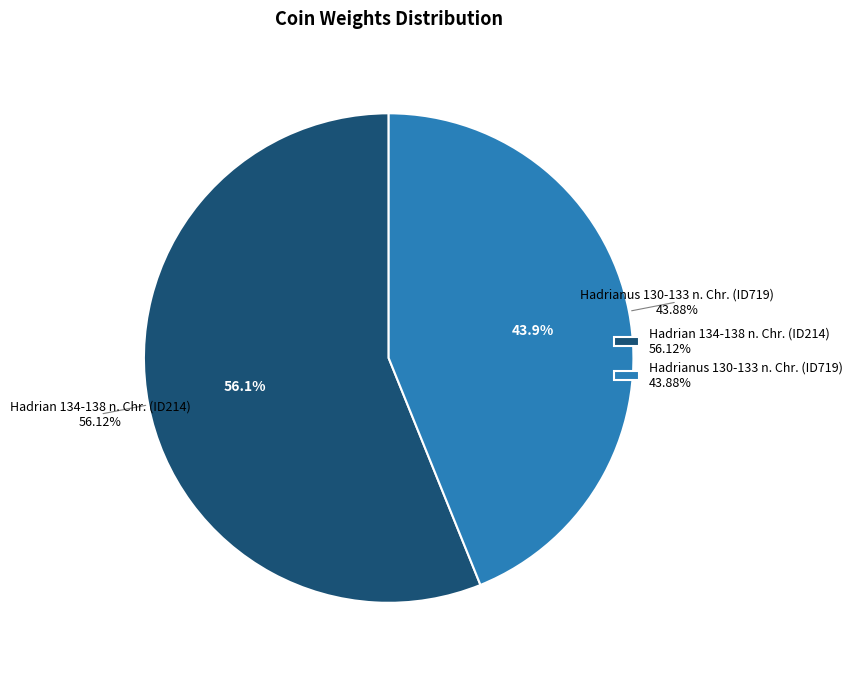

True or false: Hadrian 134-138 n. Chr. (ID214) accounts for 45% of the total.

False